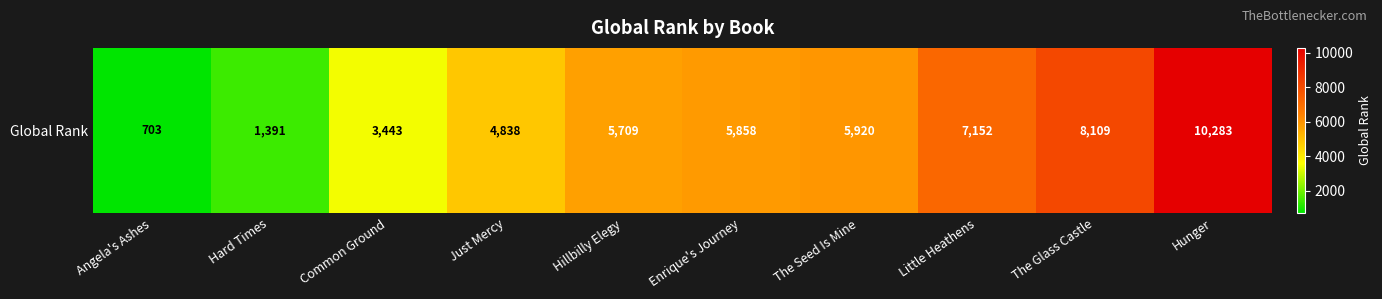

Reading left to right, extract all data points from this chart.

Angela's Ashes=703	Hard Times=1391	Common Ground=3443	Just Mercy=4838	Hillbilly Elegy=5709	Enrique's Journey=5858	The Seed Is Mine=5920	Little Heathens=7152	The Glass Castle=8109	Hunger=10283